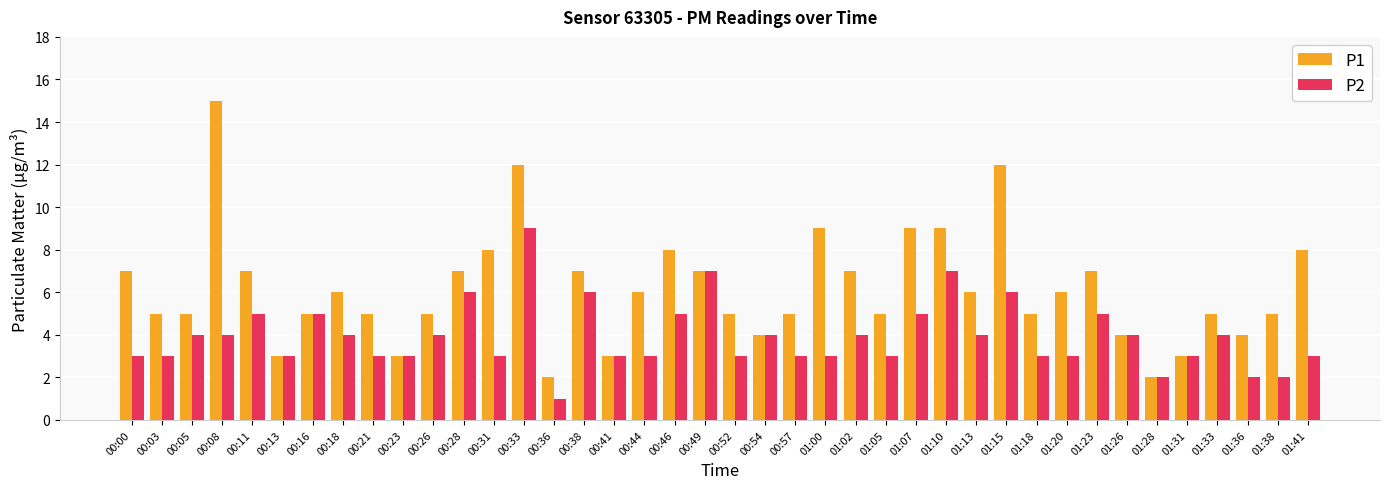

Reading right to left, what are all the values shown in this chart?

P1: 01:41=8	01:38=5	01:36=4	01:33=5	01:31=3	01:28=2	01:26=4	01:23=7	01:20=6	01:18=5	01:15=12	01:13=6	01:10=9	01:07=9	01:05=5	01:02=7	01:00=9	00:57=5	00:54=4	00:52=5	00:49=7	00:46=8	00:44=6	00:41=3	00:38=7	00:36=2	00:33=12	00:31=8	00:28=7	00:26=5	00:23=3	00:21=5	00:18=6	00:16=5	00:13=3	00:11=7	00:08=15	00:05=5	00:03=5	00:00=7
P2: 01:41=3	01:38=2	01:36=2	01:33=4	01:31=3	01:28=2	01:26=4	01:23=5	01:20=3	01:18=3	01:15=6	01:13=4	01:10=7	01:07=5	01:05=3	01:02=4	01:00=3	00:57=3	00:54=4	00:52=3	00:49=7	00:46=5	00:44=3	00:41=3	00:38=6	00:36=1	00:33=9	00:31=3	00:28=6	00:26=4	00:23=3	00:21=3	00:18=4	00:16=5	00:13=3	00:11=5	00:08=4	00:05=4	00:03=3	00:00=3